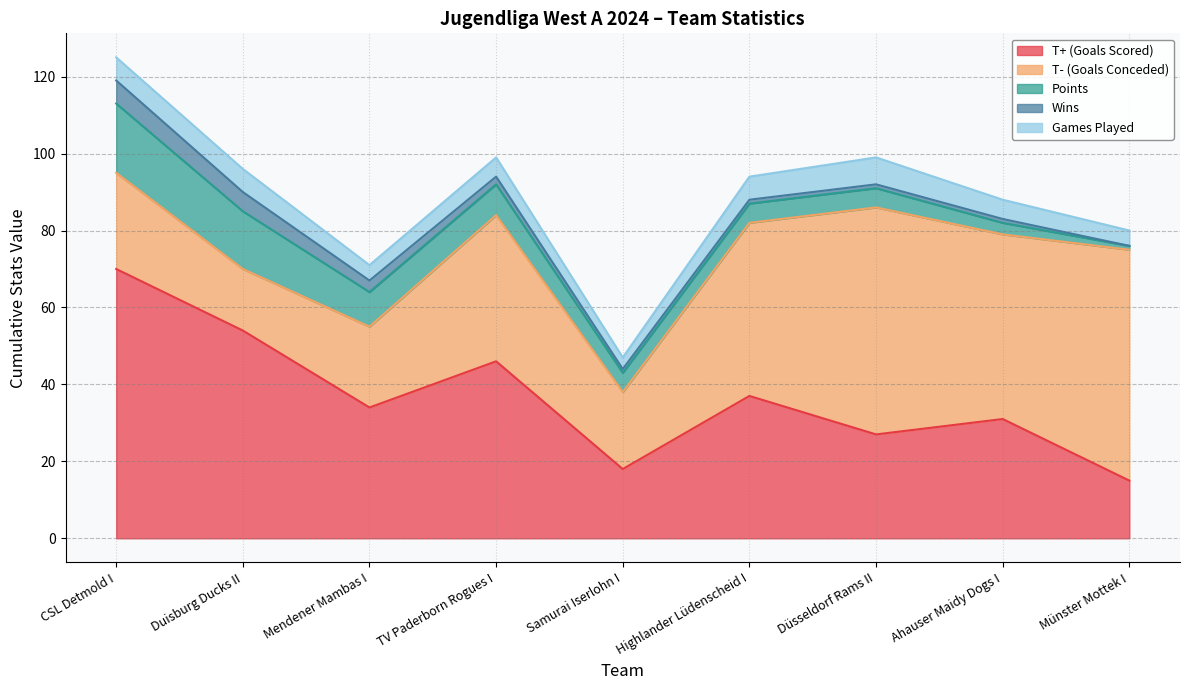

The Wins series shows 1 at Samurai Iserlohn I. True or false?

True